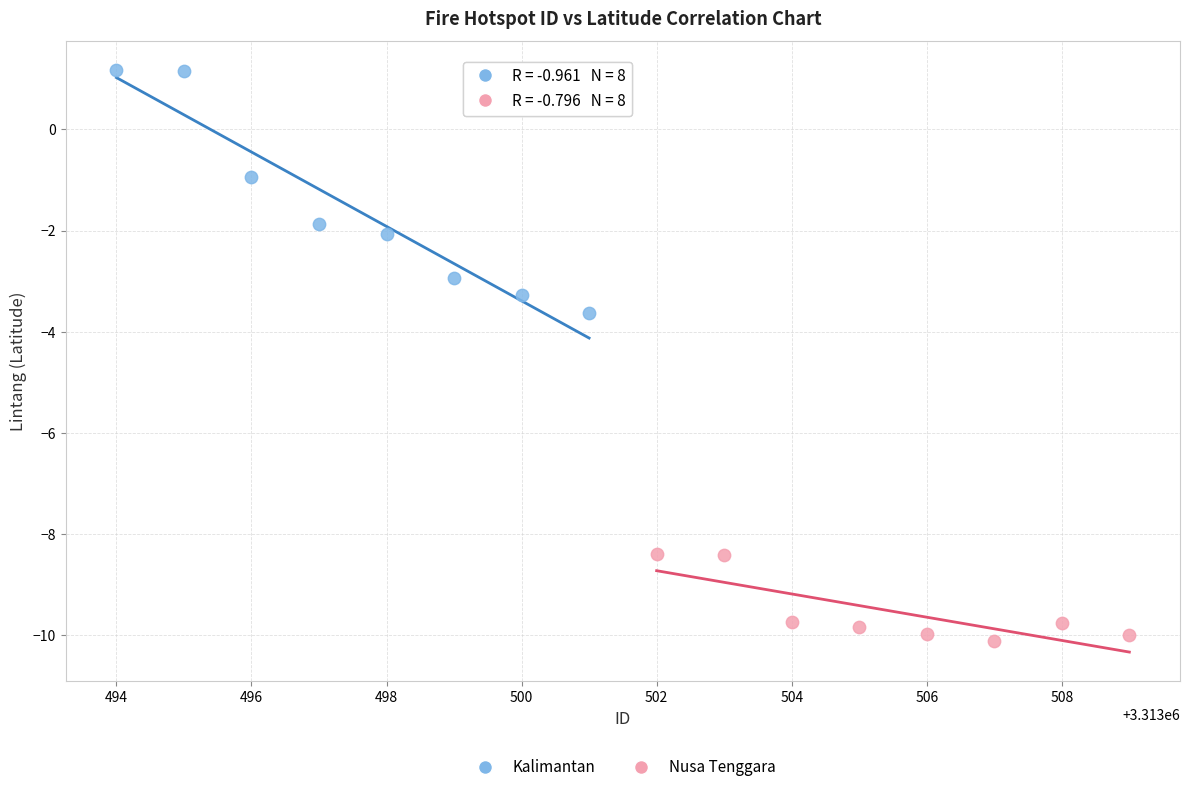

Which series contains the highest Y value?

Kalimantan